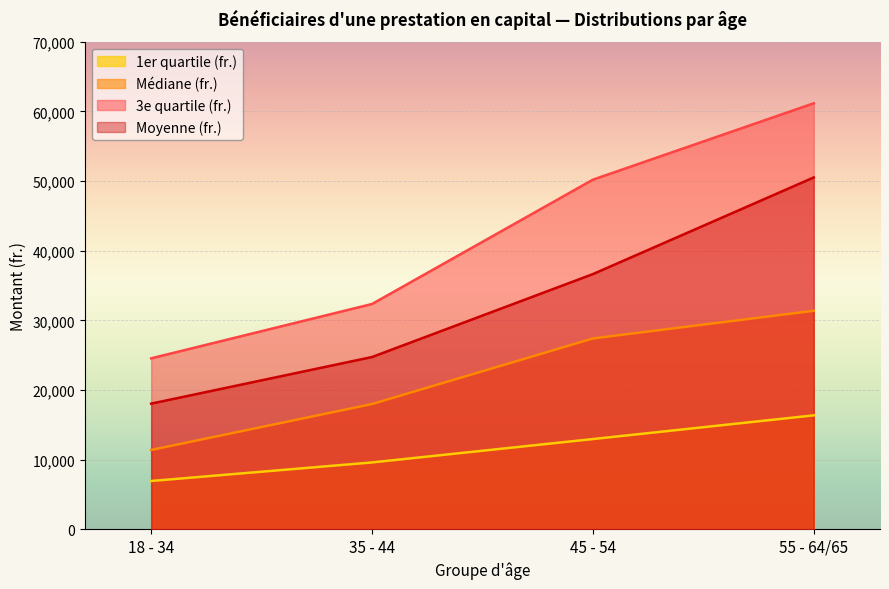

How many data points does each series have?

4